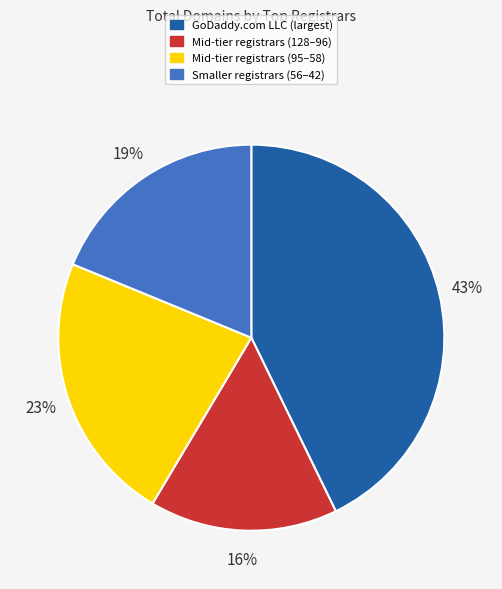

Rank the categories by value from lowest to highest.

Mid-tier registrars (128–96), Smaller registrars (56–42), Mid-tier registrars (95–58), GoDaddy.com LLC (largest)